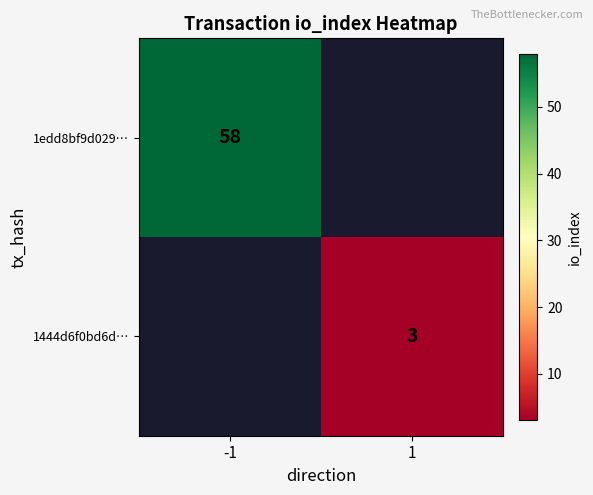

Is it true that 1444d6f0bd6d… equals 2 at 1?

False